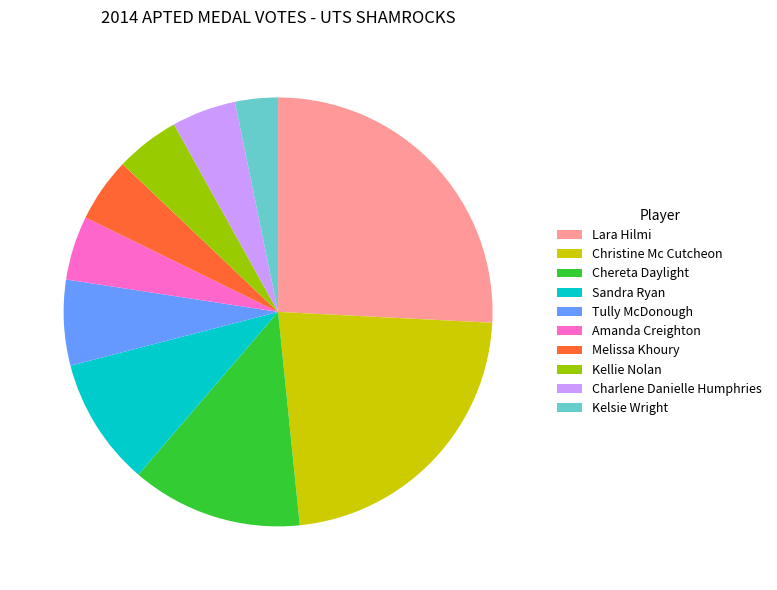

Is there any slice that represents more than half of the pie?

No